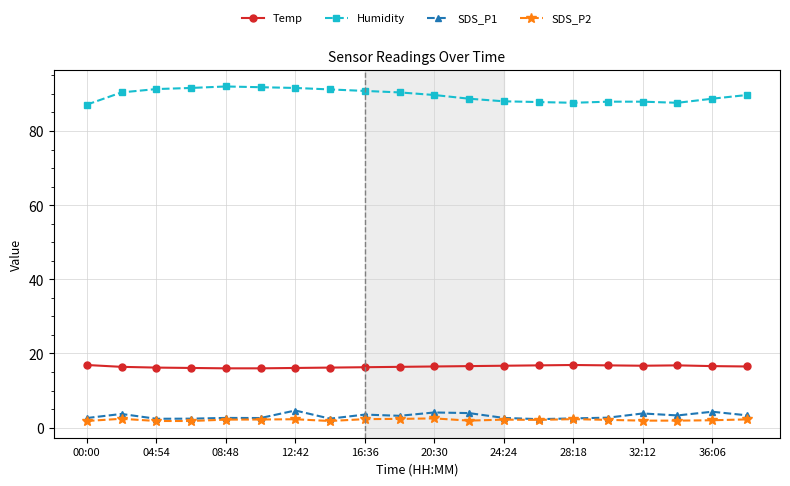

What is the highest value of the Temp series?

16.9